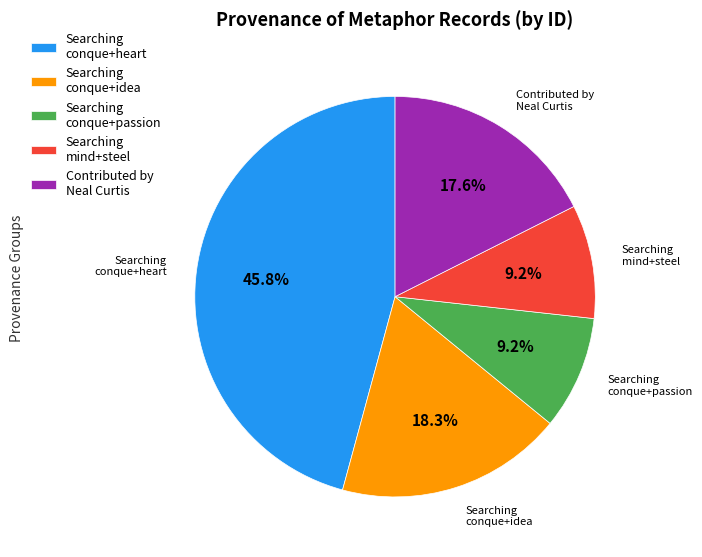

Between Searching mind+steel and Contributed by Neal Curtis, which is larger?

Contributed by Neal Curtis